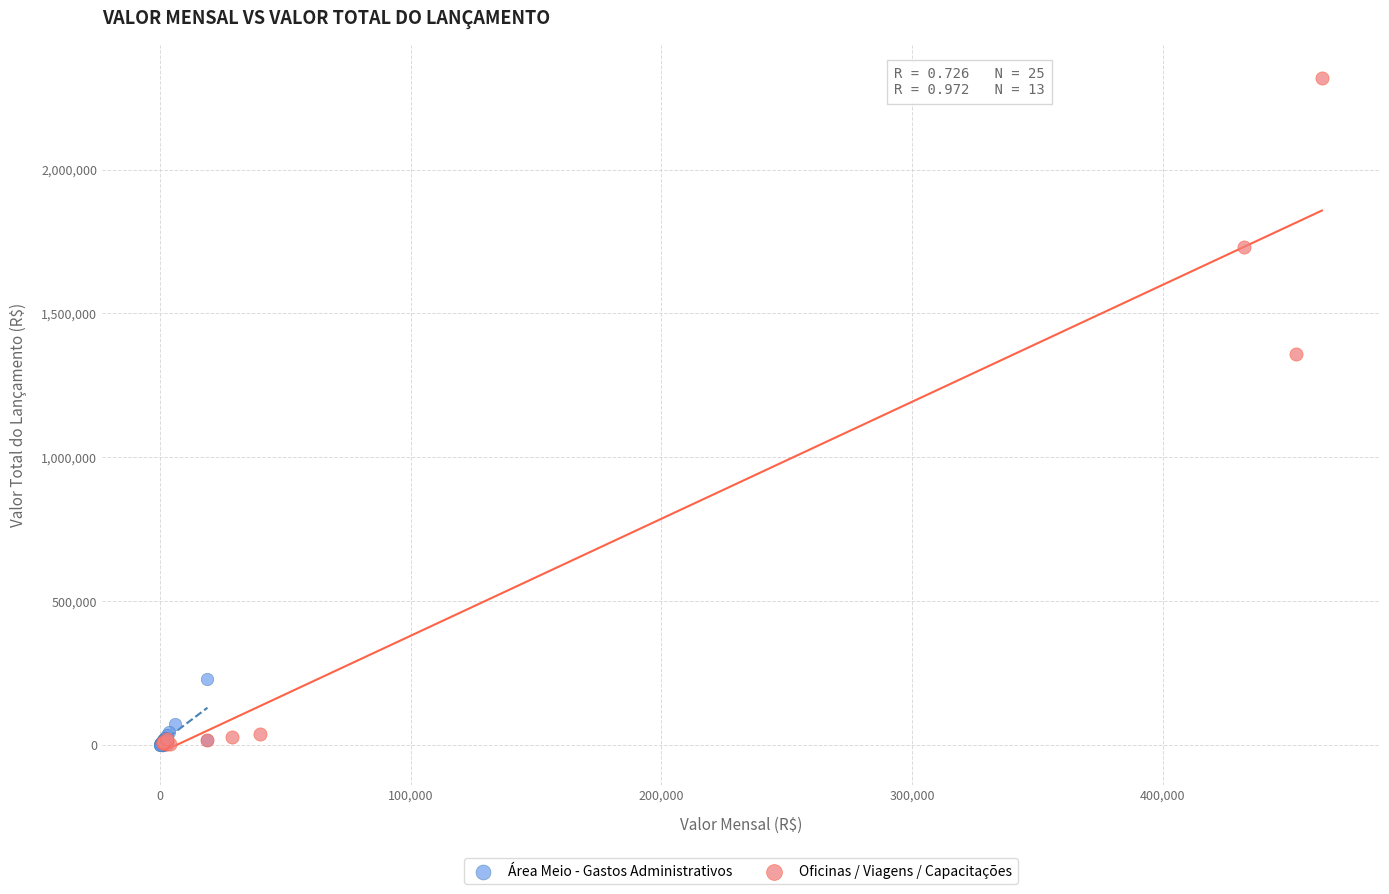

Which series has the widest spread of Y values?

Oficinas / Viagens / Capacitações